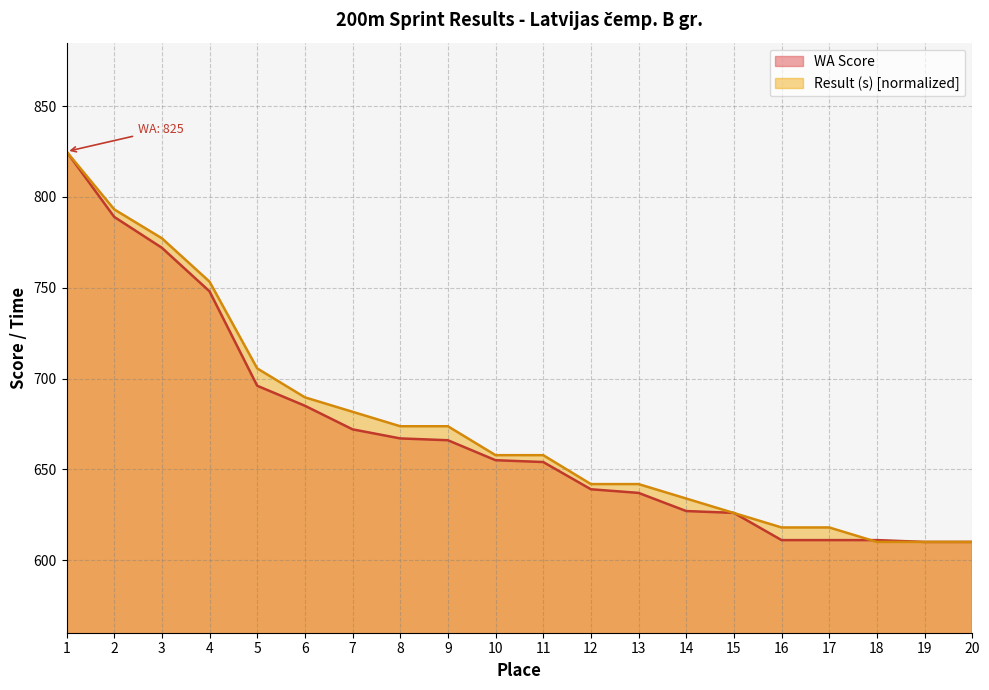

Where is WA Score nearest to the value 717?

5